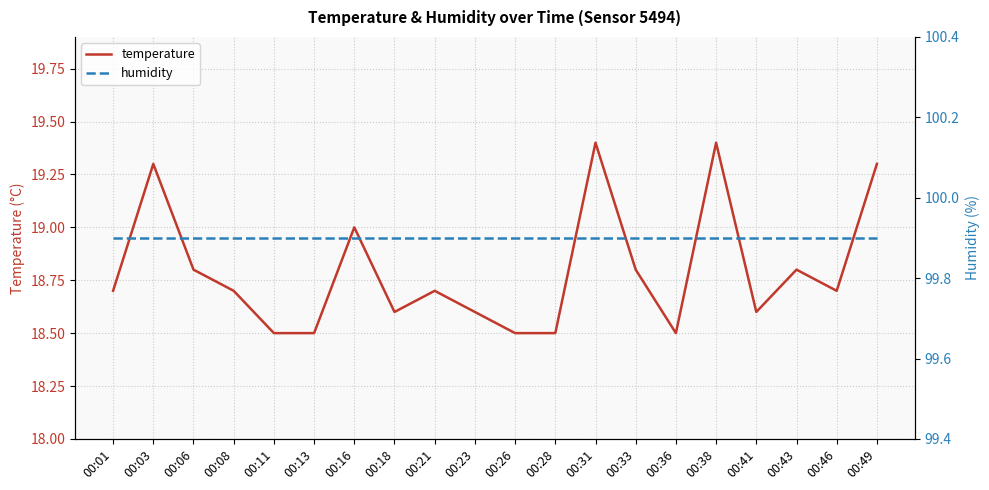

Which series has the largest range (max minus min)?

temperature